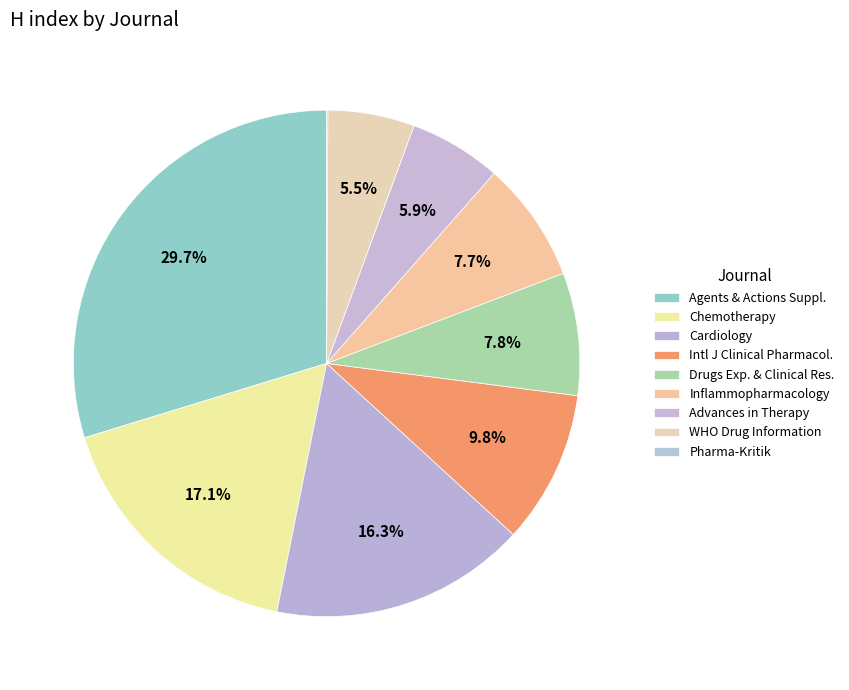

Is it true that Cardiology is 16% of the pie?

True